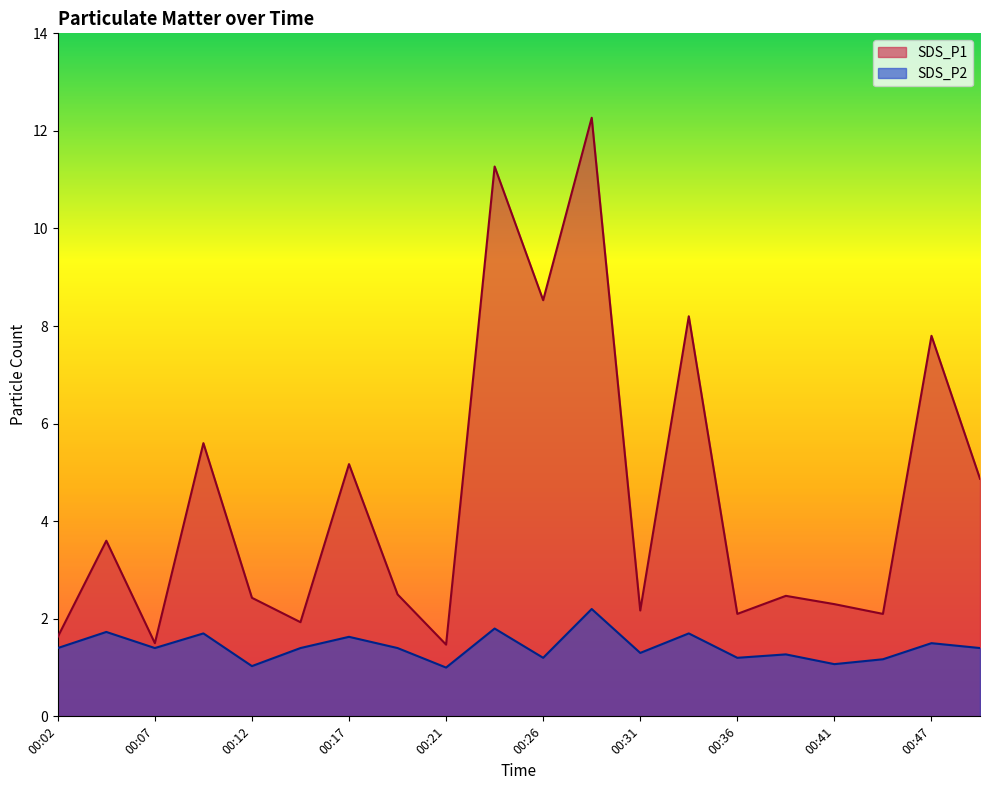

Which category has the lowest value across all series?

00:21